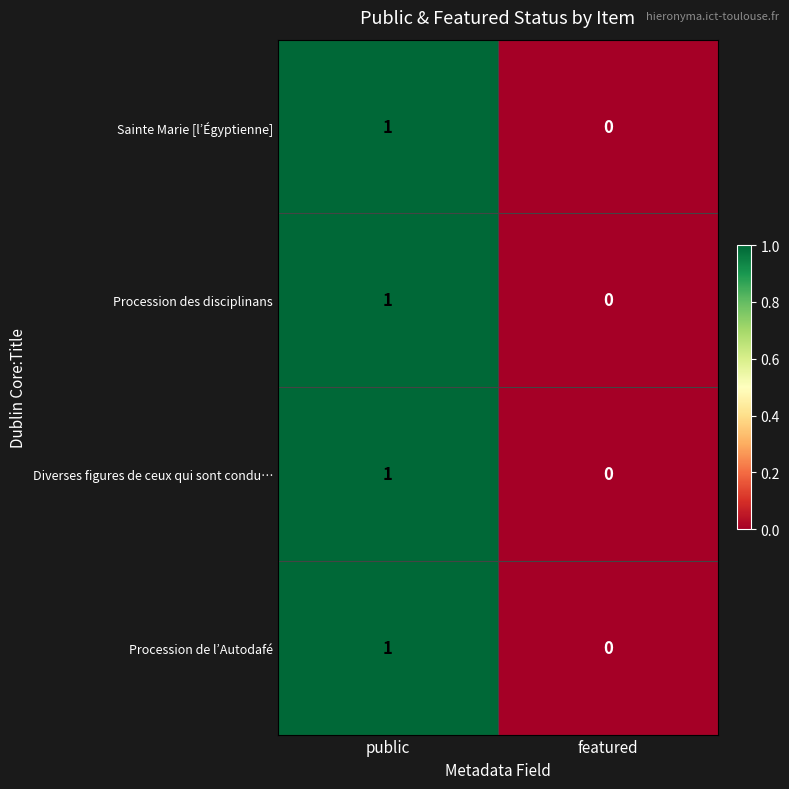

The value of Diverses figures de ceux qui sont condu… at public is 2. True or false?

False